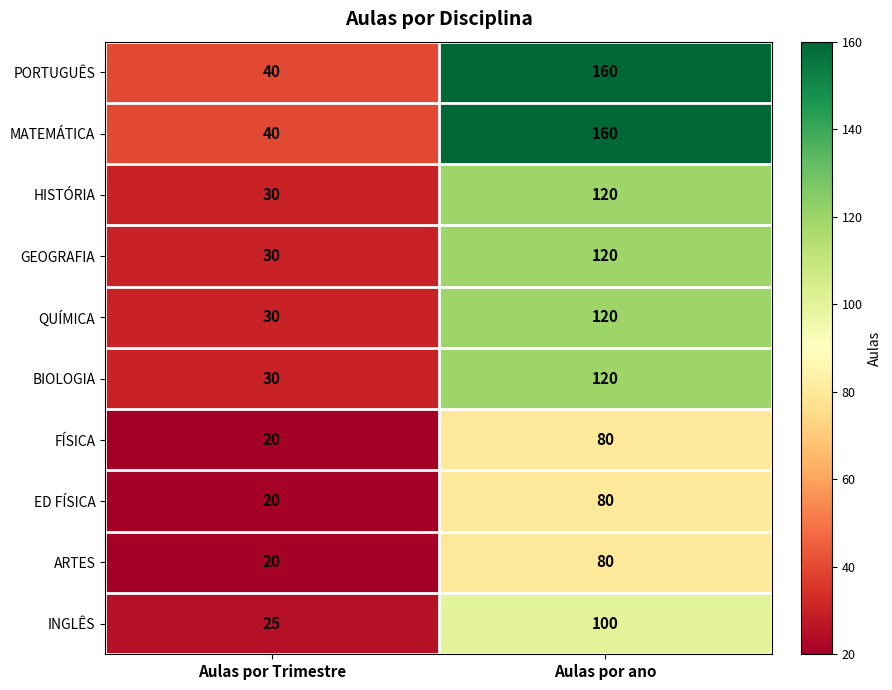

Is the value of HISTÓRIA at Aulas por Trimestre greater than the value of ED FÍSICA at Aulas por ano?

No